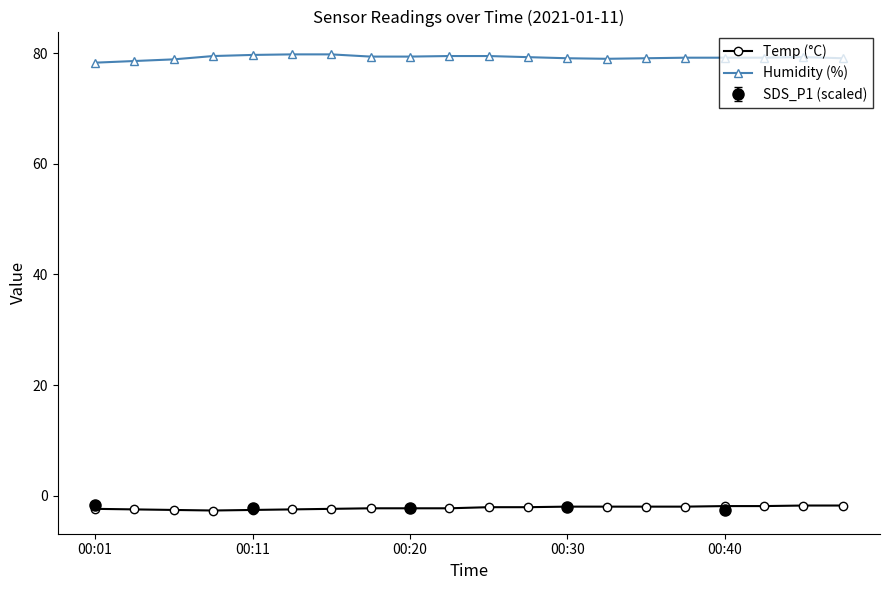

True or false: Humidity (%) has more than 2 interior local peaks.

False